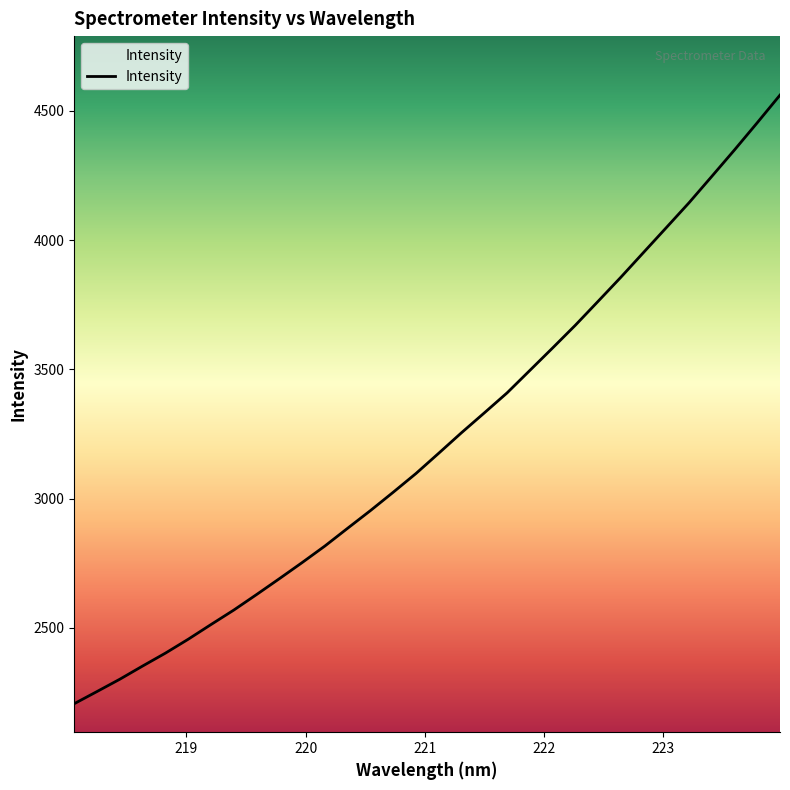

What is the smallest value displayed?

2206.9